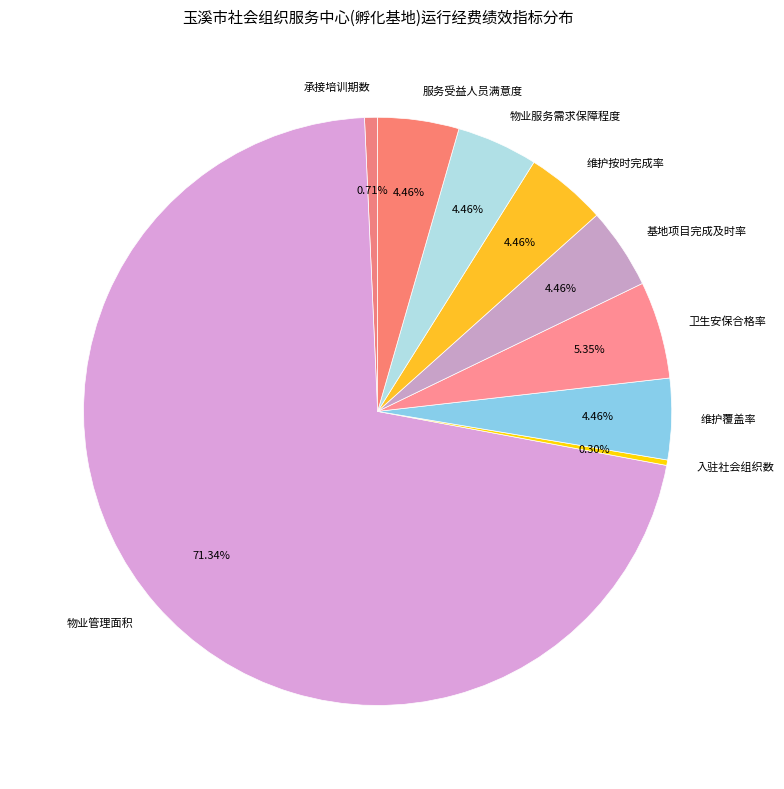

To the nearest percent, what is the average slice percentage?

11%